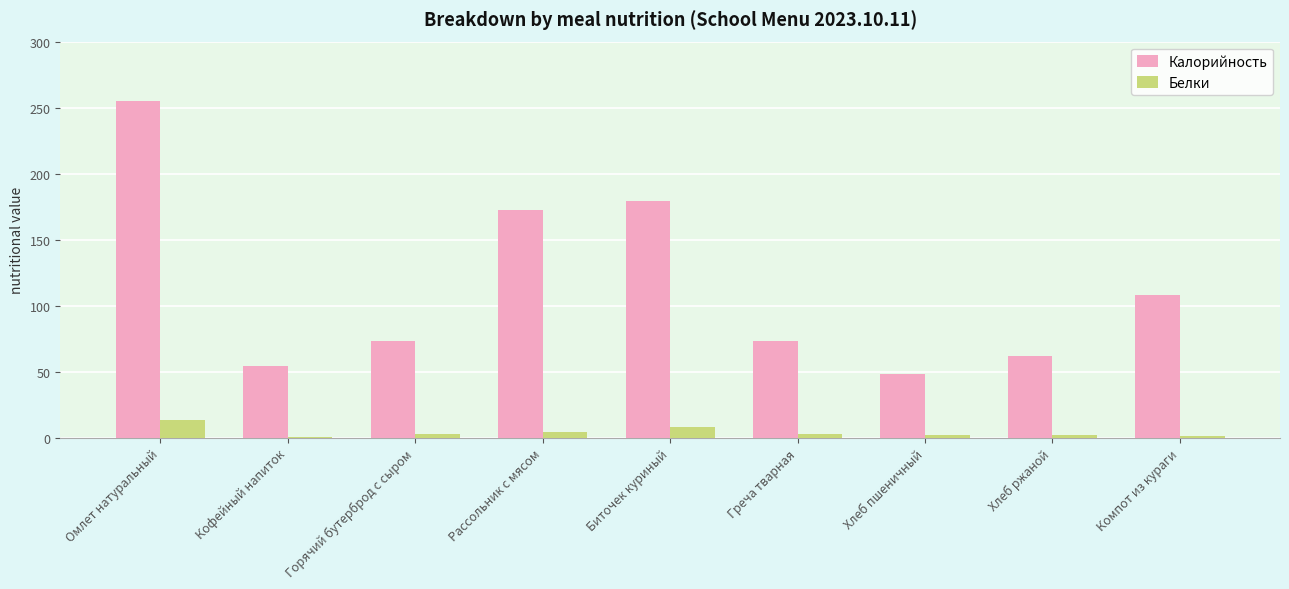

At which category is the sum across all series the highest?

Омлет натуральный